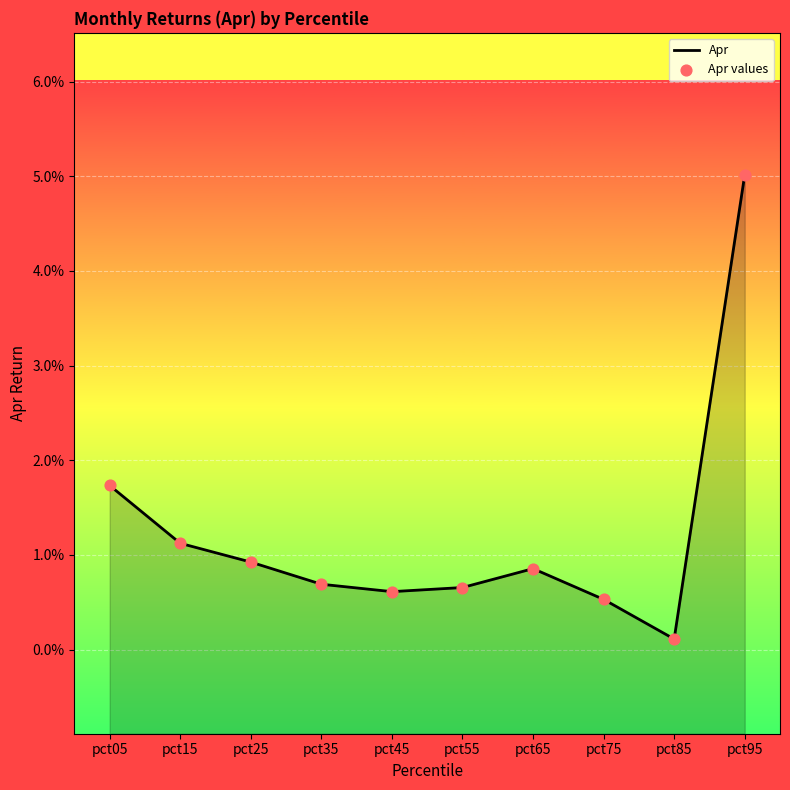

What are all the series names shown in the legend?

Apr, Apr values